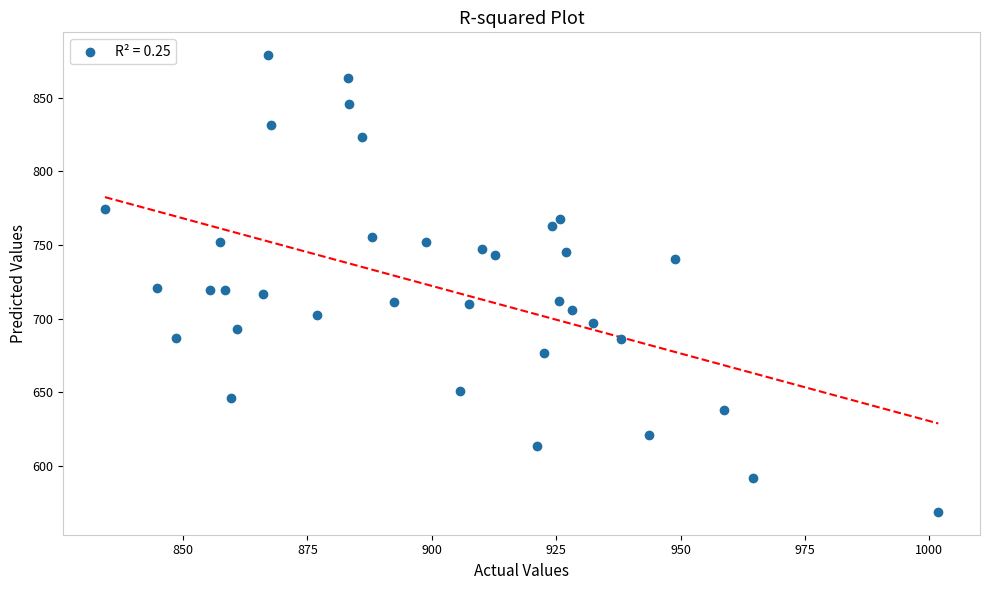

What is the range of Y values (max minus min)?

310.5